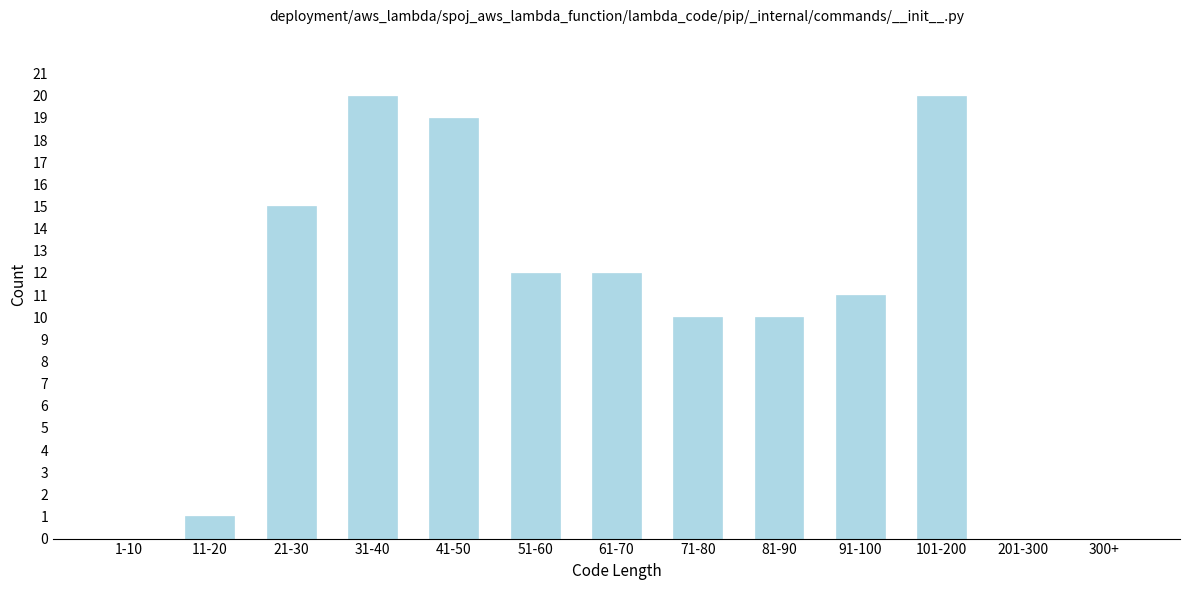

Reading left to right, list all the values displayed in this chart.

1-10=0	11-20=1	21-30=15	31-40=20	41-50=19	51-60=12	61-70=12	71-80=10	81-90=10	91-100=11	101-200=20	201-300=0	300+=0